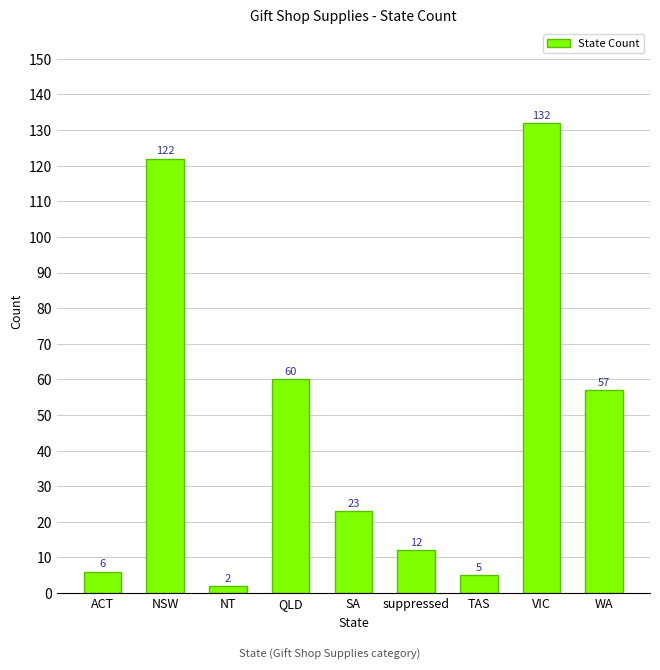

The chart shows a value of 178 at NSW. True or false?

False